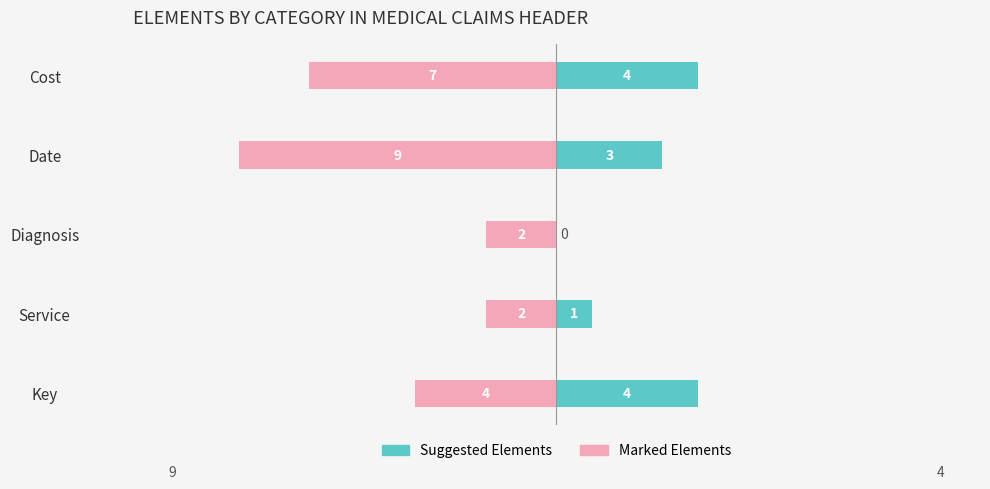

Does the chart contain stacked bars?

No